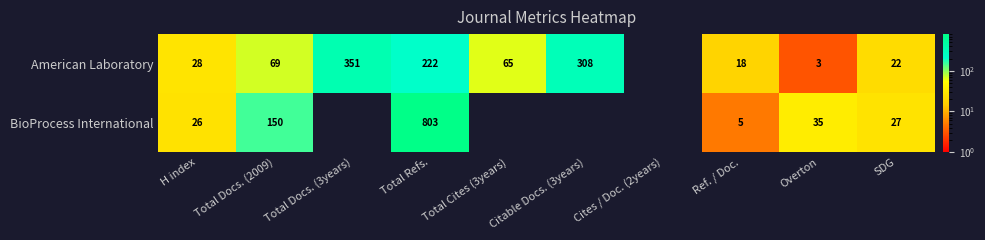

The BioProcess International series shows 8 at Ref. / Doc.. True or false?

False